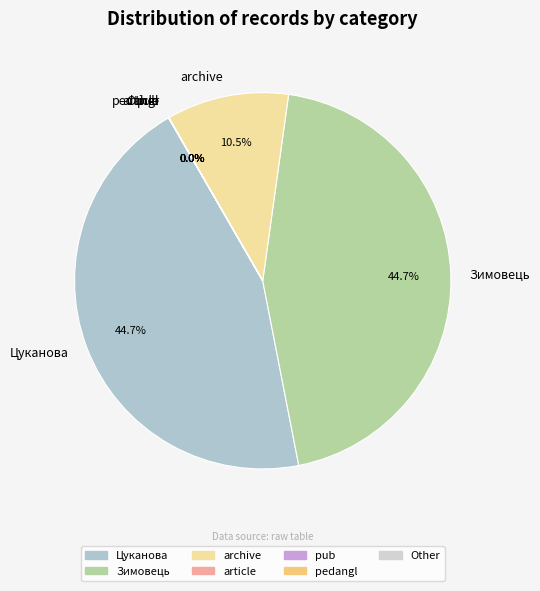

Do Зимовець and Цуканова together represent more than half of the pie?

Yes